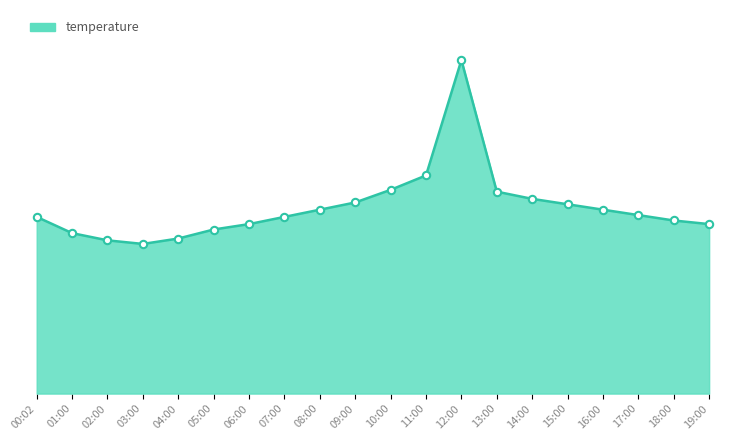

What is the change in value from 05:00 to 12:00?

+9.4